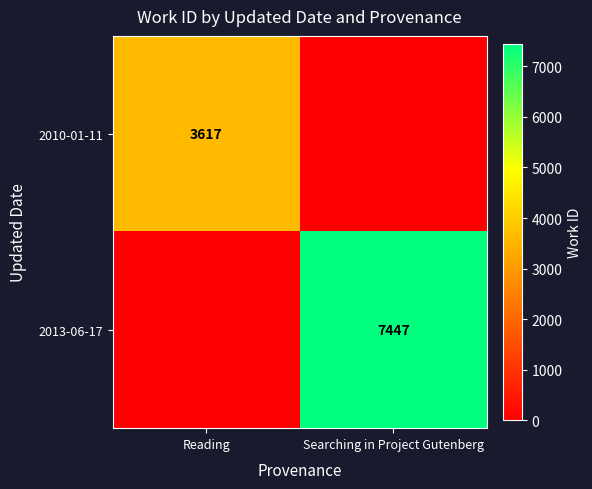

True or false: 2013-06-17 has a value of 10147 at Searching in Project Gutenberg.

False